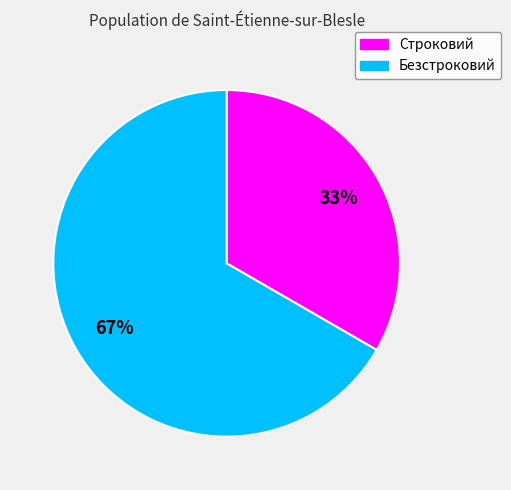

Combined, do Безстроковий and Строковий account for over 50%?

Yes